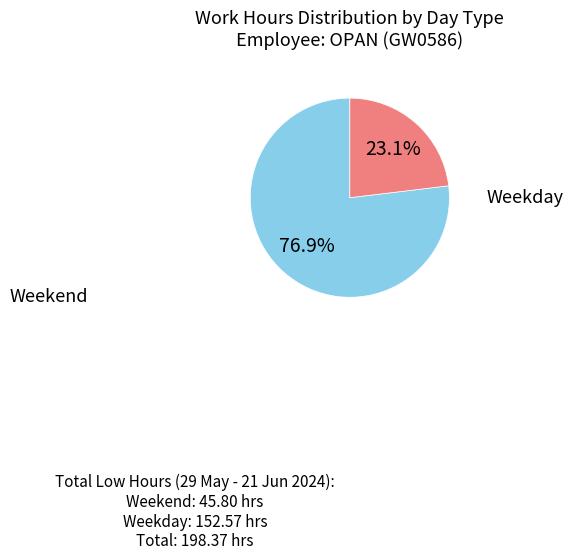

Count the number of slices in the pie.

2